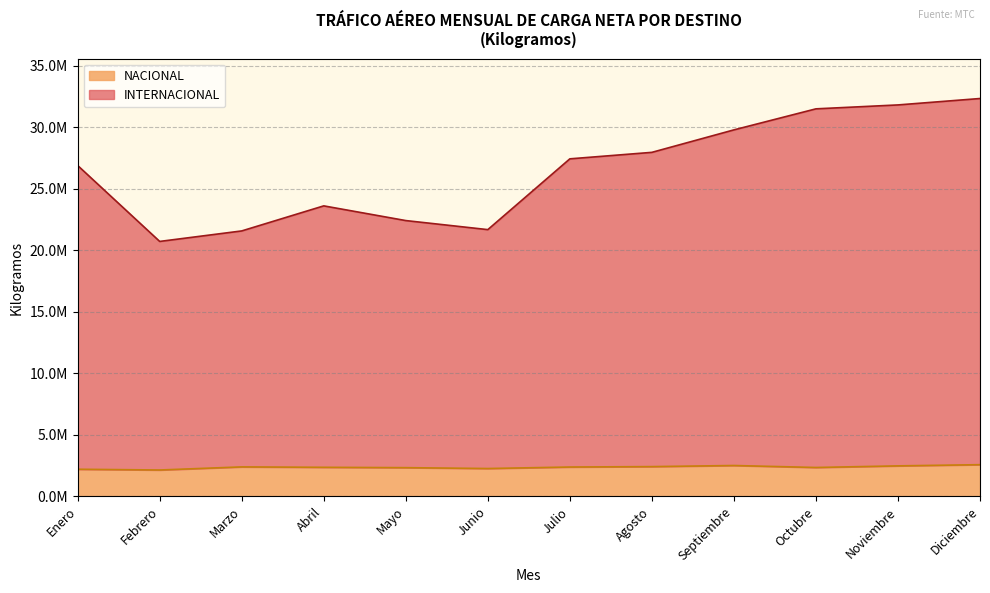

How many interior local peaks does the INTERNACIONAL series have?

1